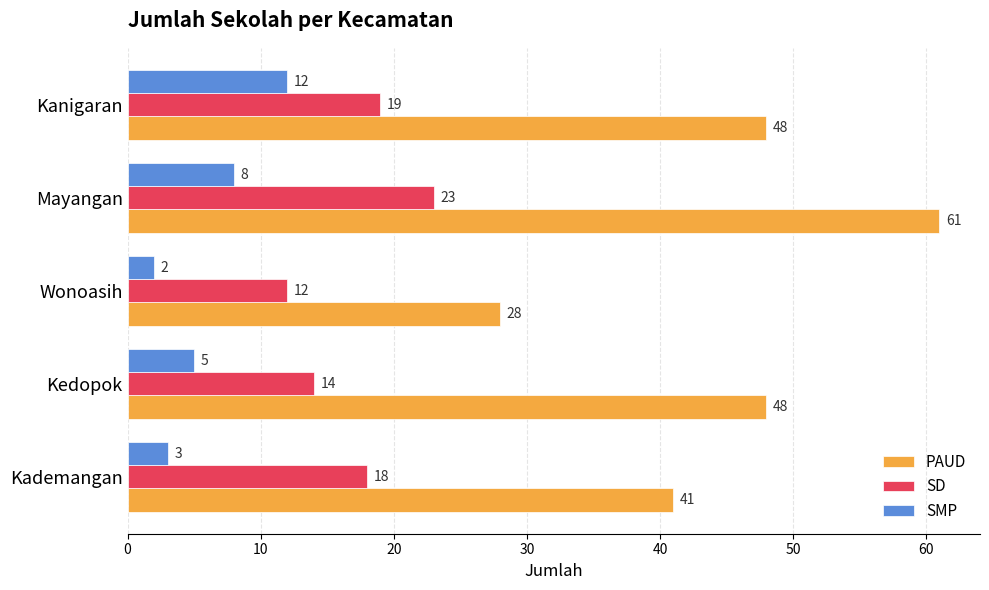

Is it true that SMP equals 1 at Kademangan?

False